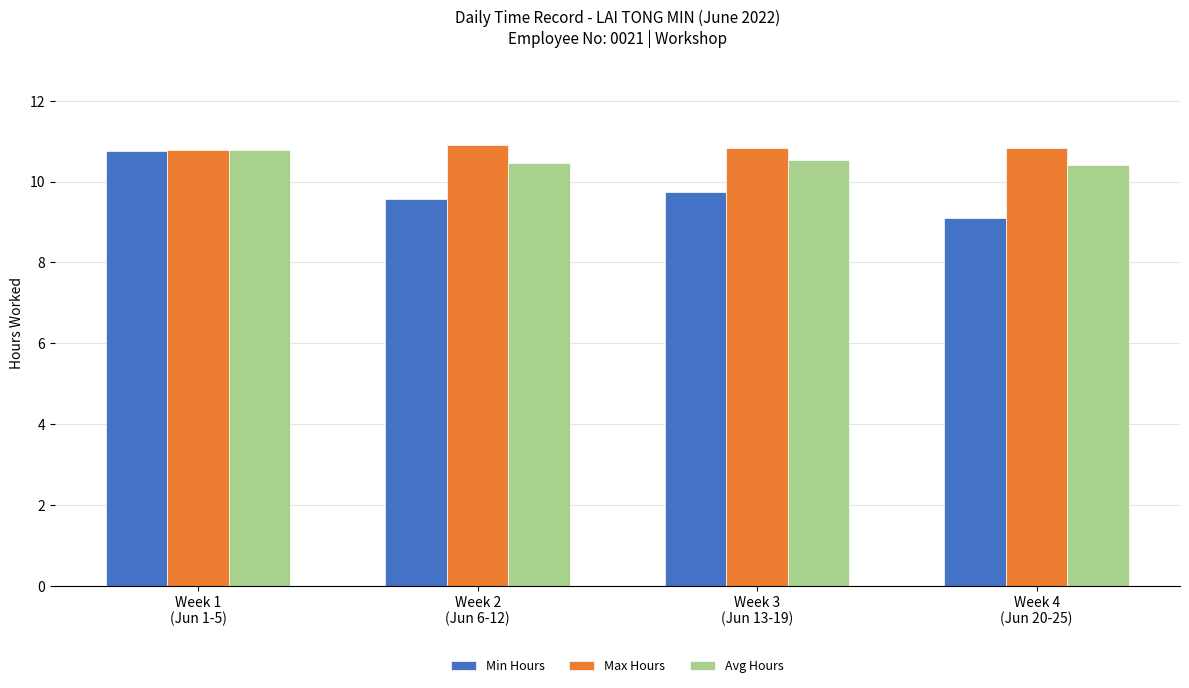

What is the value of the Max Hours bar at the 2nd from the left?

10.9